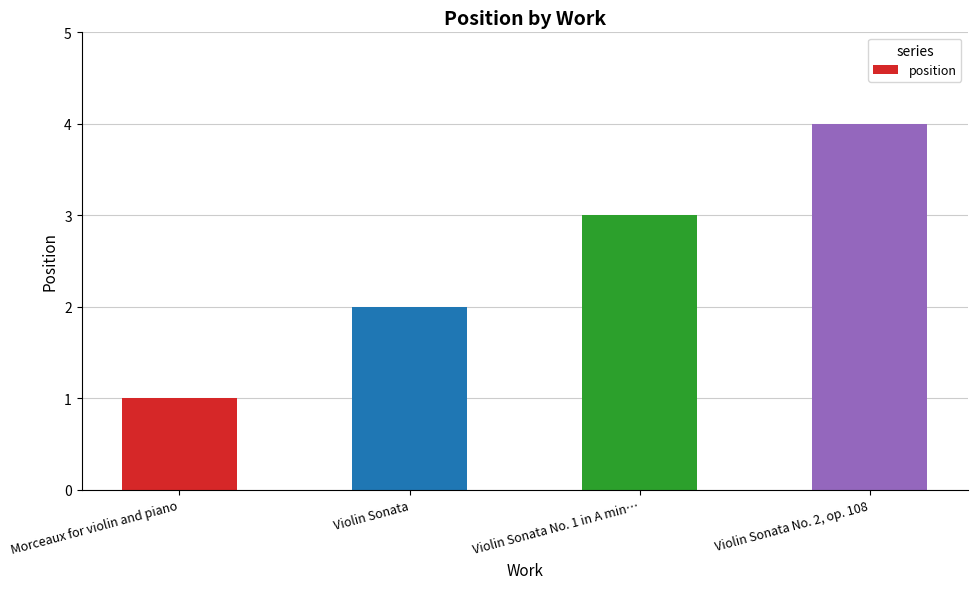

Rank the categories by value from lowest to highest.

Morceaux for violin and piano, Violin Sonata, Violin Sonata No. 1 in A min…, Violin Sonata No. 2, op. 108